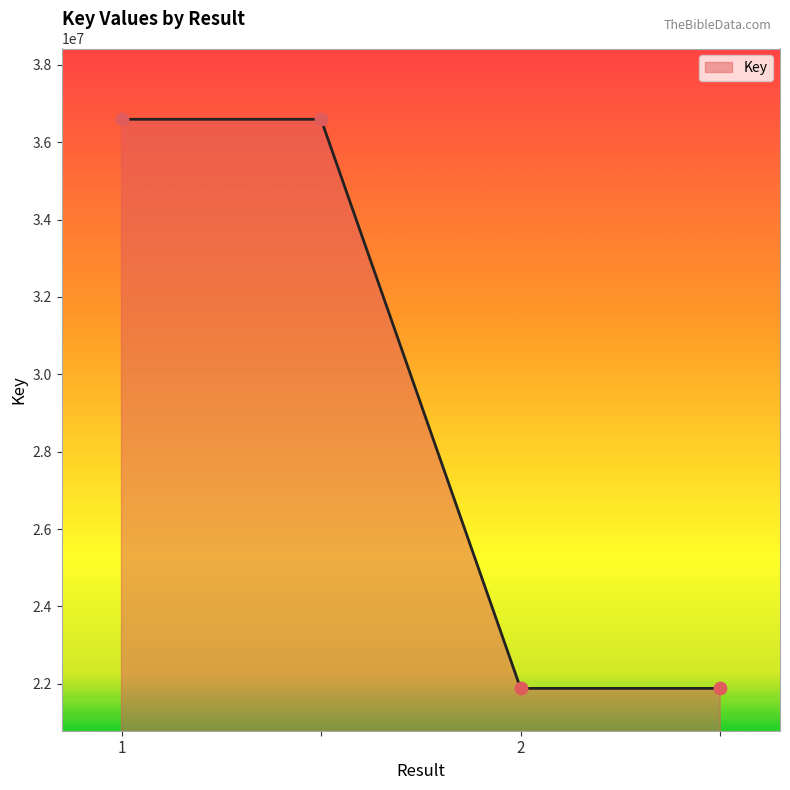

What is the greatest value displayed?

36590552